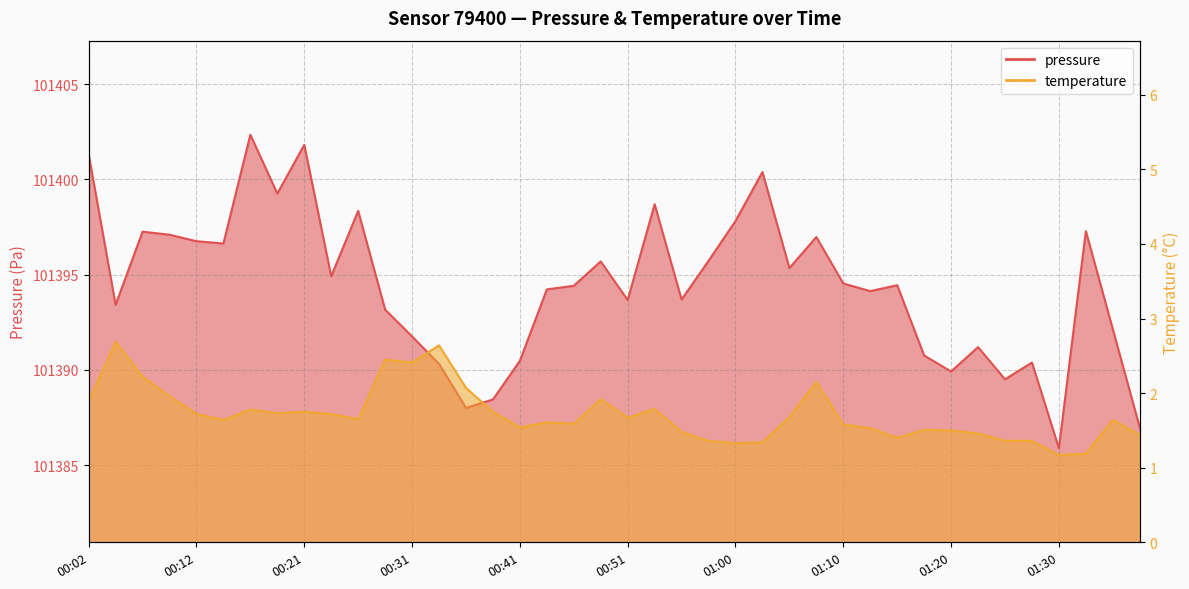

Rank the series at 00:58 from lowest to highest value.

temperature, pressure